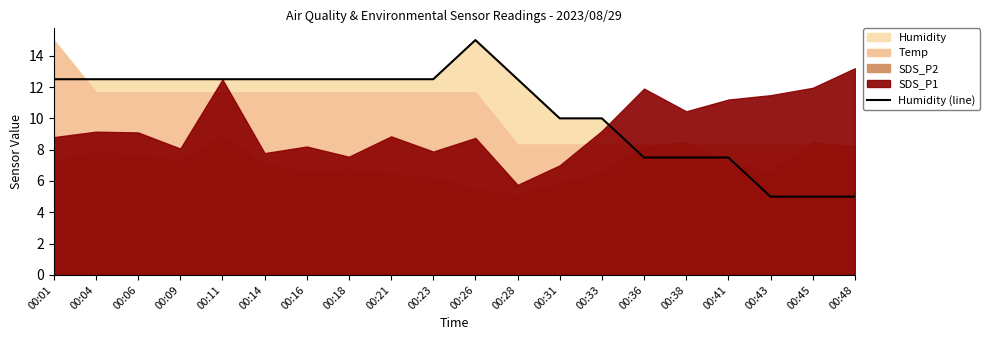

Reading right to left, what are all the values shown in this chart?

00:48=5.0	00:45=5.0	00:43=5.0	00:41=7.5	00:38=7.5	00:36=7.5	00:33=10.0	00:31=10.0	00:28=12.5	00:26=15.0	00:23=12.5	00:21=12.5	00:18=12.5	00:16=12.5	00:14=12.5	00:11=12.5	00:09=12.5	00:06=12.5	00:04=12.5	00:01=12.5